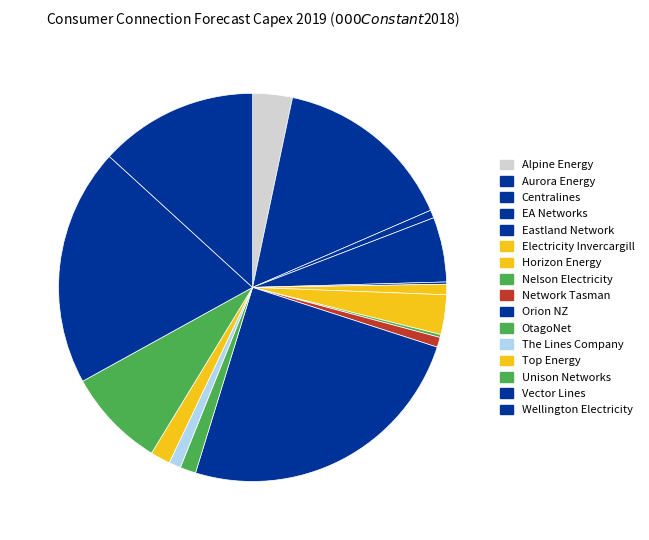

Rank the categories by value from highest to lowest.

Orion NZ, Vector Lines, Aurora Energy, Wellington Electricity, Unison Networks, EA Networks, Alpine Energy, Horizon Energy, Top Energy, OtagoNet, The Lines Company, Electricity Invercargill, Network Tasman, Centralines, Nelson Electricity, Eastland Network